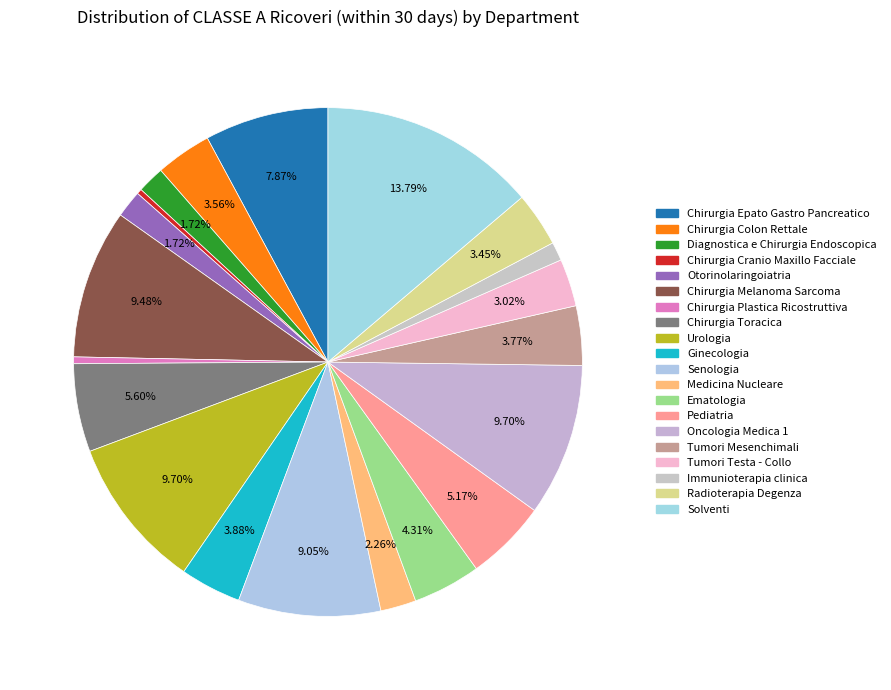

How many slices are in this pie chart?

20